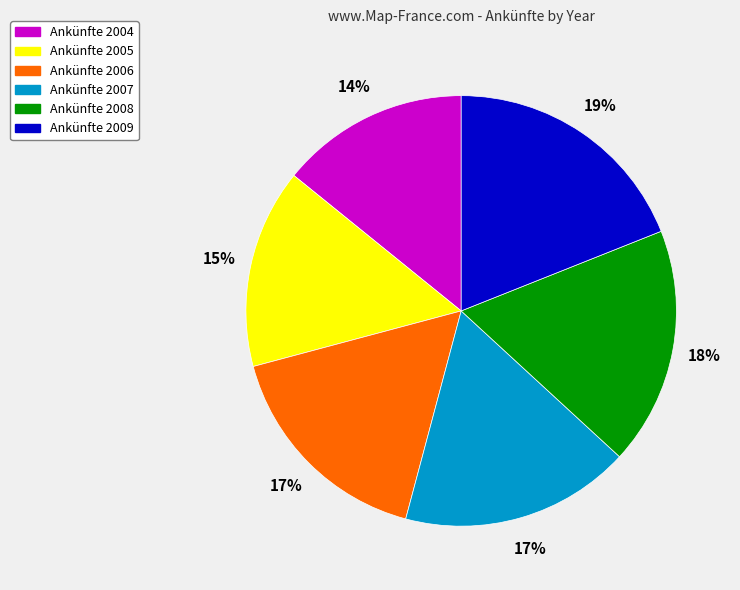

How many segments does this pie chart have?

6